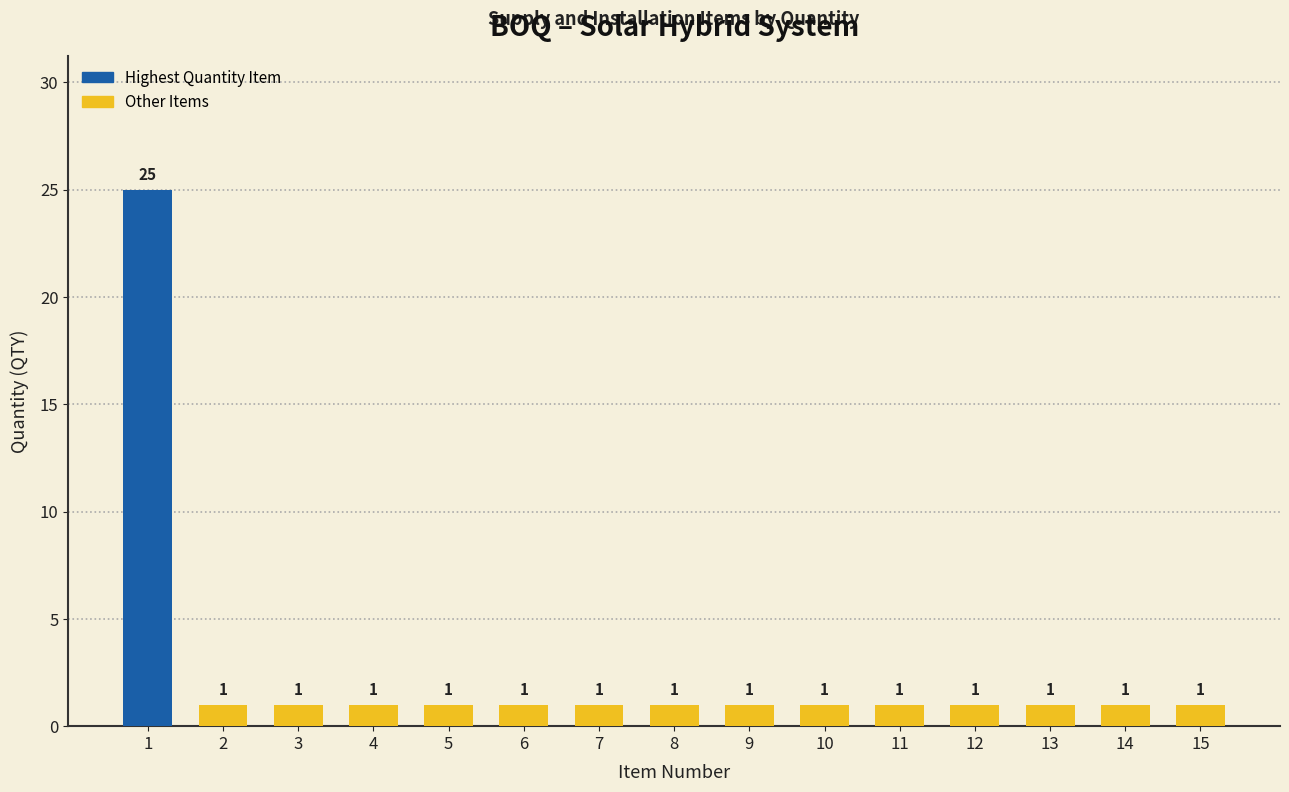

Reading left to right, what are all the values shown in this chart?

25	1	1	1	1	1	1	1	1	1	1	1	1	1	1